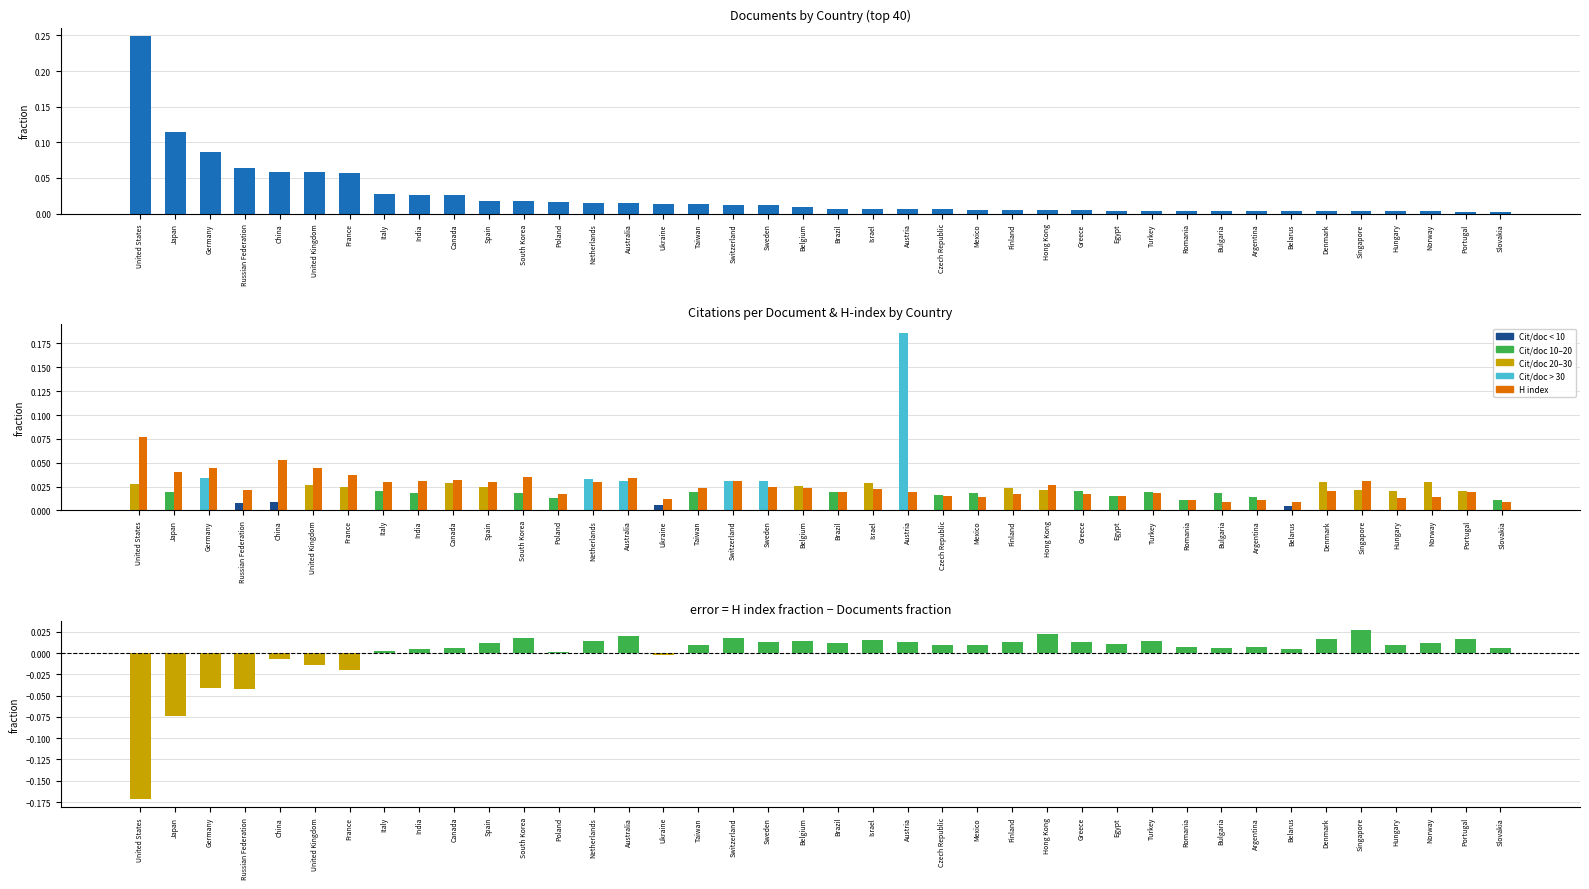

Between Netherlands and Slovakia, which series saw the biggest shift?

Citations per document